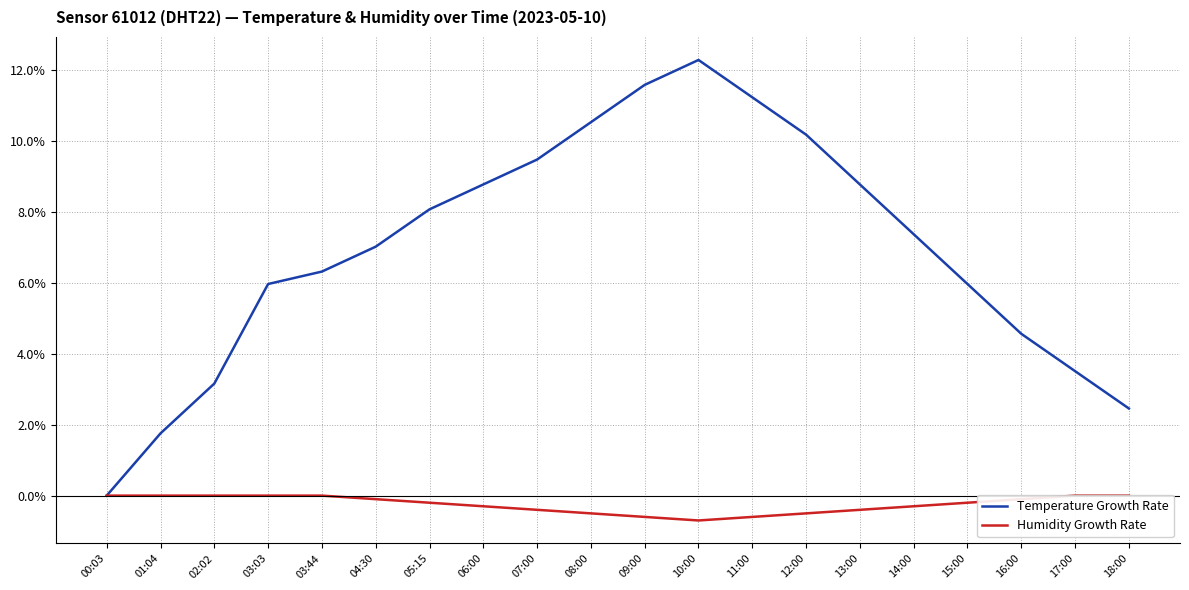

Reading left to right, extract all data points from this chart.

Temperature Growth Rate: 0.0	1.8	3.2	6.0	6.3	7.0	8.1	8.8	9.5	10.5	11.6	12.3	11.2	10.2	8.8	7.4	6.0	4.6	3.5	2.5
Humidity Growth Rate: 0.0	0.0	0.0	0.0	0.0	-0.1	-0.2	-0.3	-0.4	-0.5	-0.6	-0.7	-0.6	-0.5	-0.4	-0.3	-0.2	-0.1	0.0	0.0